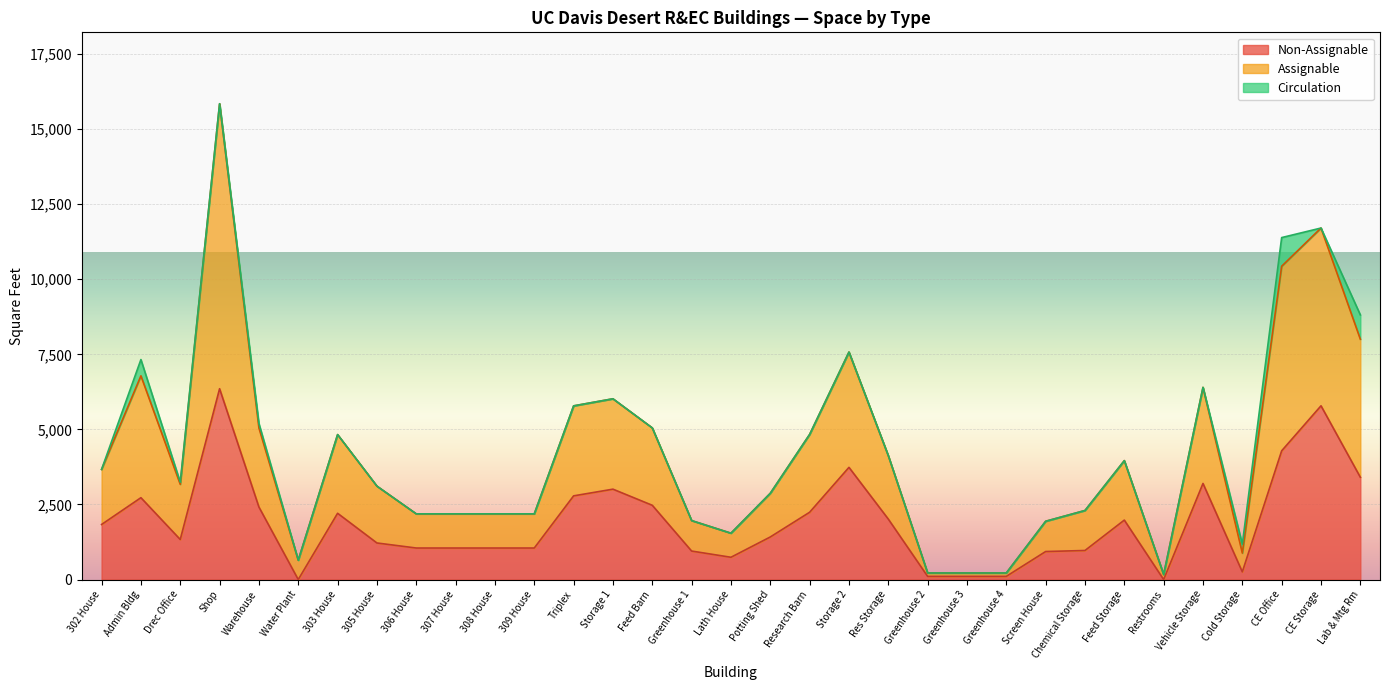

What is the total value across all series at Feed Storage?

3960